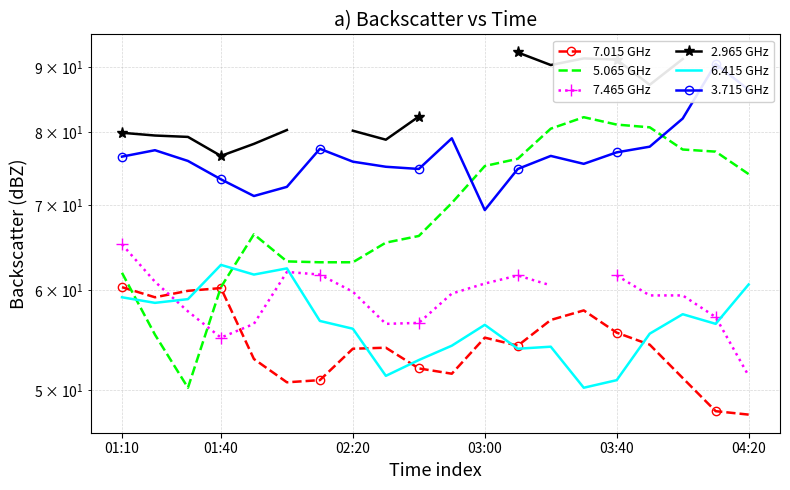

Which has a higher value, 7 or 14?

14